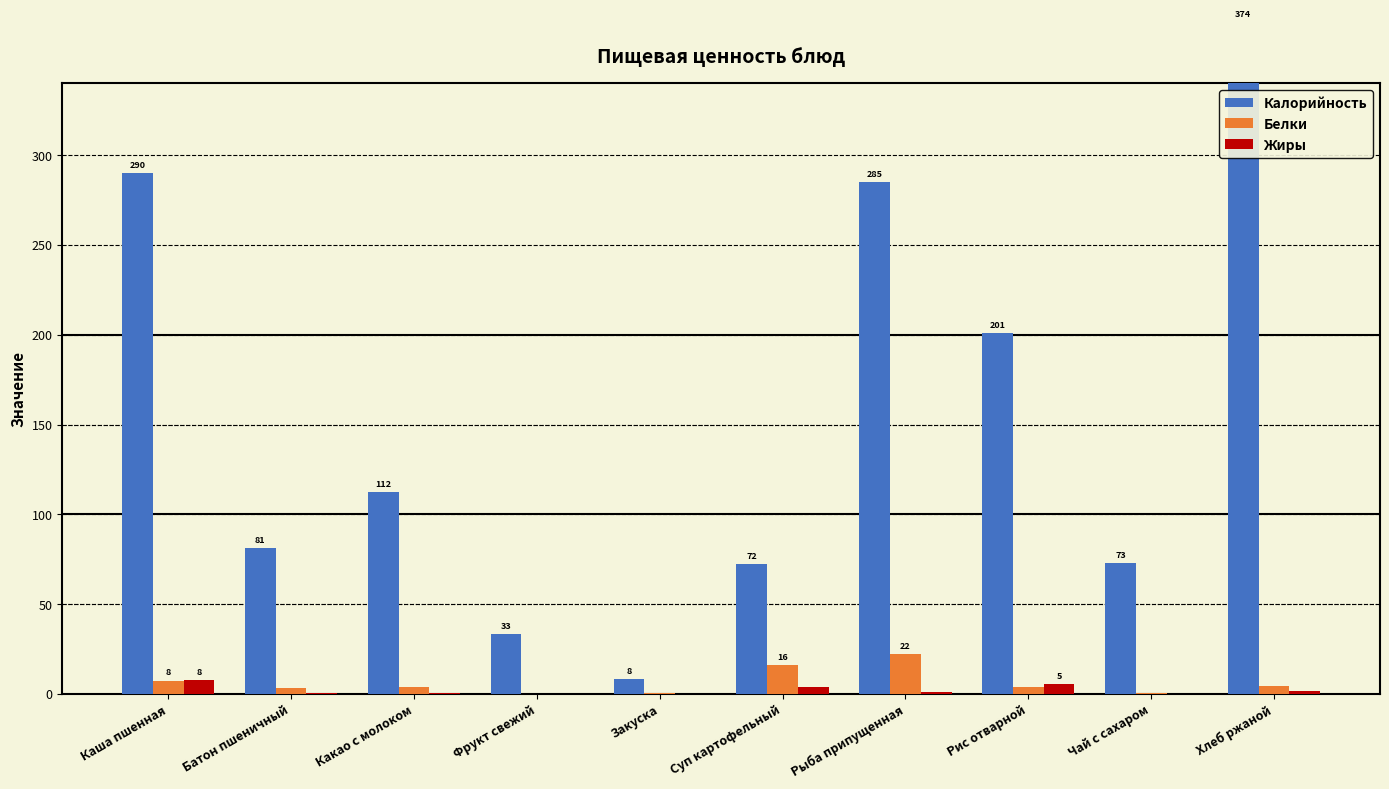

What is the difference between the maximum and minimum values in the Белки series?

22.3